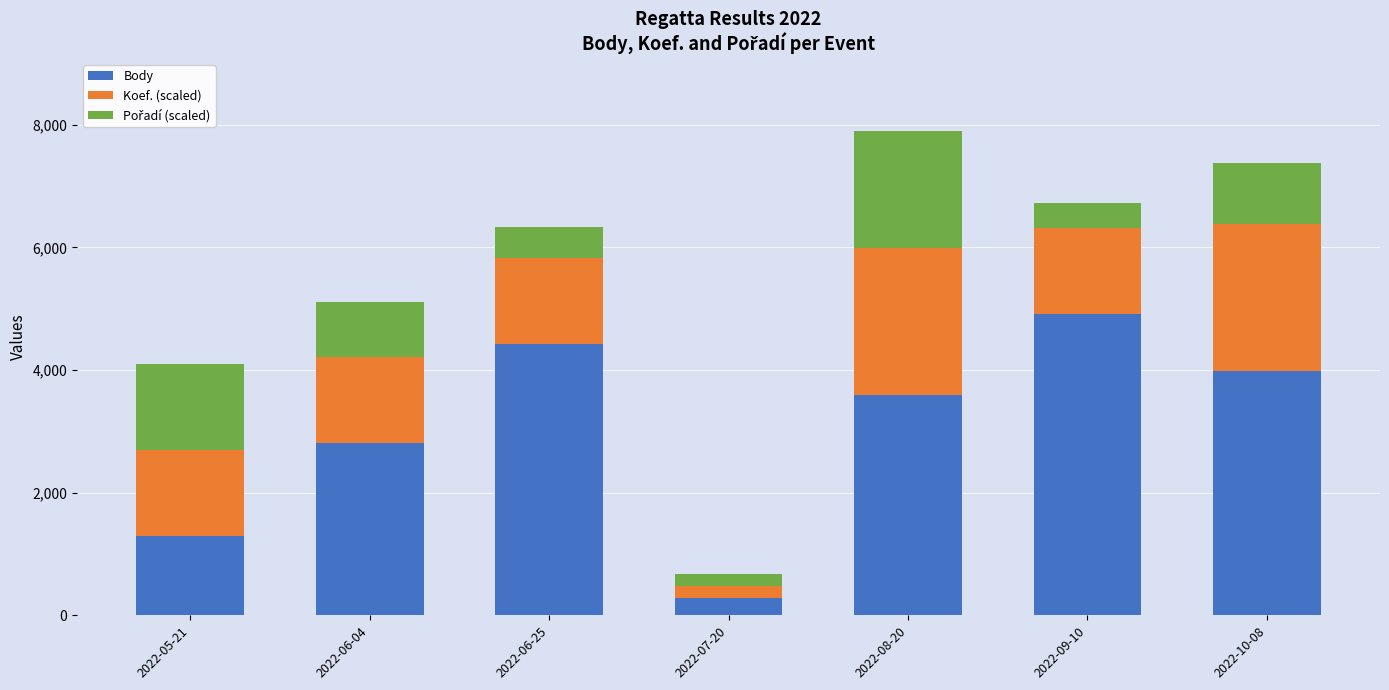

What is the lowest value of the Body series?

277